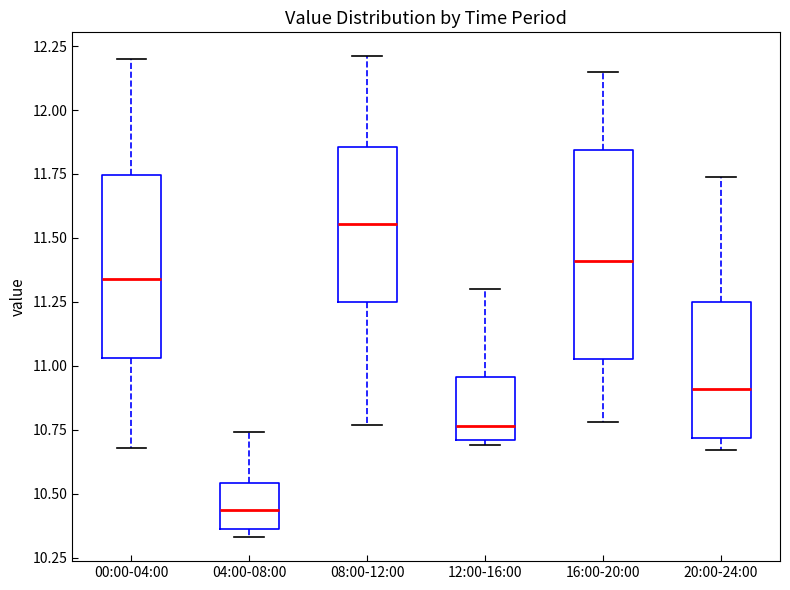

Reading left to right, read every box against the y-axis: the position of its median line, the range the box covers, and the ends of its whiskers. The values are not printed on the chart, so give them approximately, as read against the axis.

00:00-04:00: median 11.35, box 11.05 to 11.75, whiskers 10.70 to 12.20
04:00-08:00: median 10.45, box 10.35 to 10.55, whiskers 10.35 (just below the box's lower edge) to 10.75
08:00-12:00: median 11.55, box 11.25 to 11.85, whiskers 10.75 to 12.20
12:00-16:00: median 10.75, box 10.70 to 10.95, whiskers 10.70 (just below the box's lower edge) to 11.30
16:00-20:00: median 11.40, box 11.05 to 11.85, whiskers 10.80 to 12.15
20:00-24:00: median 10.90, box 10.70 to 11.25, whiskers 10.65 to 11.75